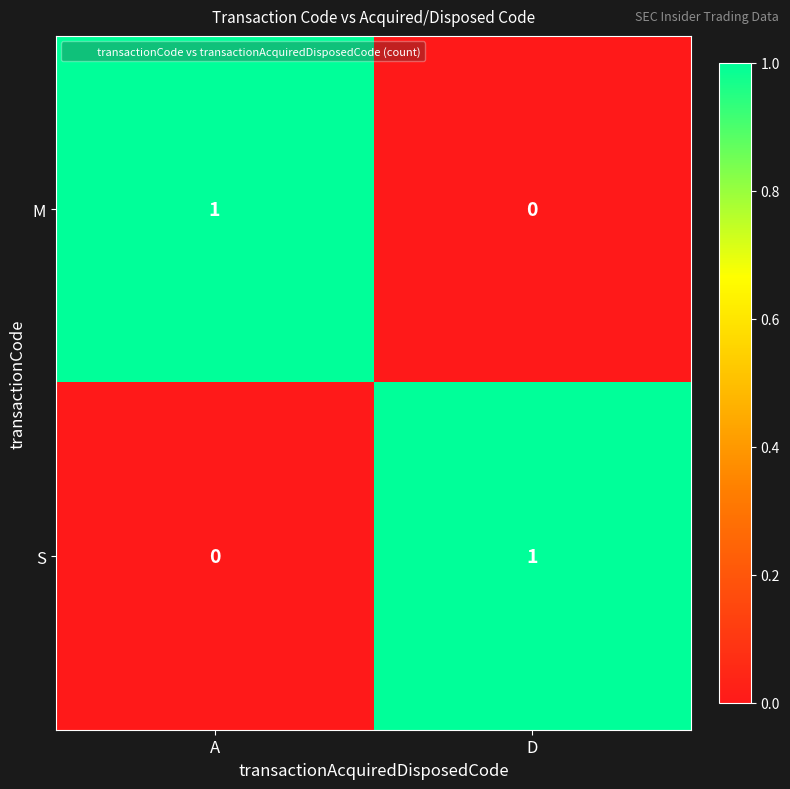

At how many categories does at least one series exceed 0?

2